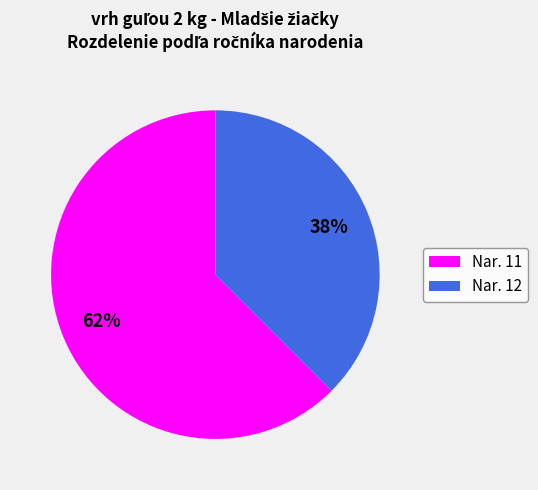

Is Nar. 11 the majority of the pie?

Yes